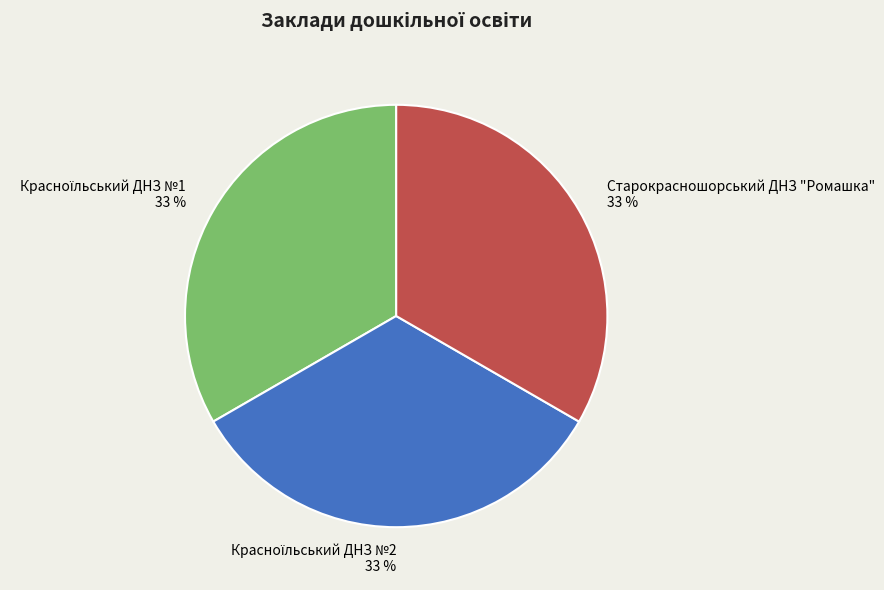

To the nearest percent, what portion does Старокрасношорський ДНЗ "Ромашка" represent?

33%